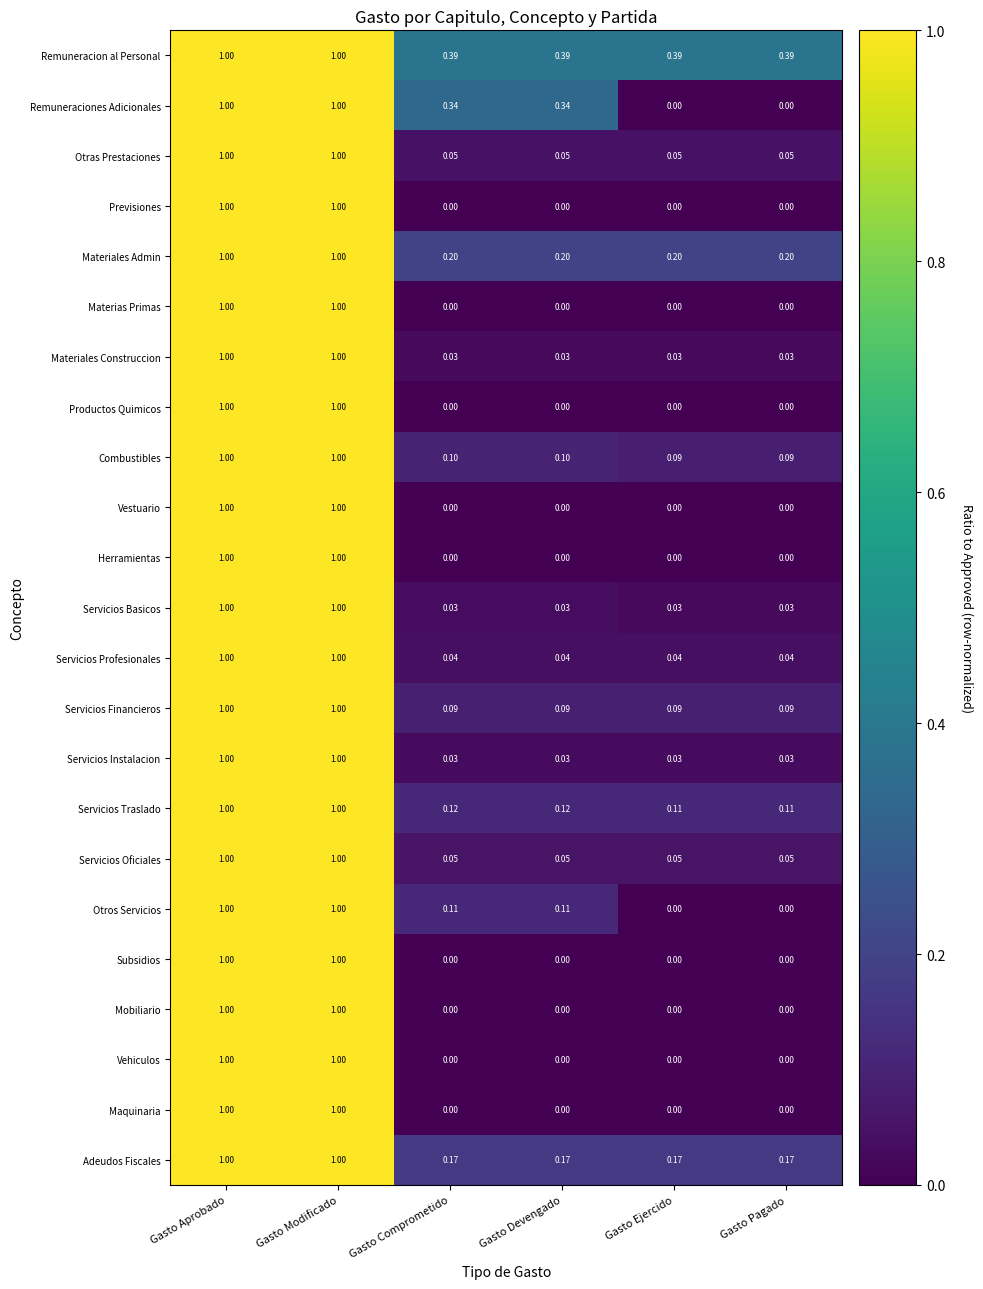

Between Gasto Devengado and Gasto Pagado, which series saw the biggest shift?

Remuneraciones Adicionales